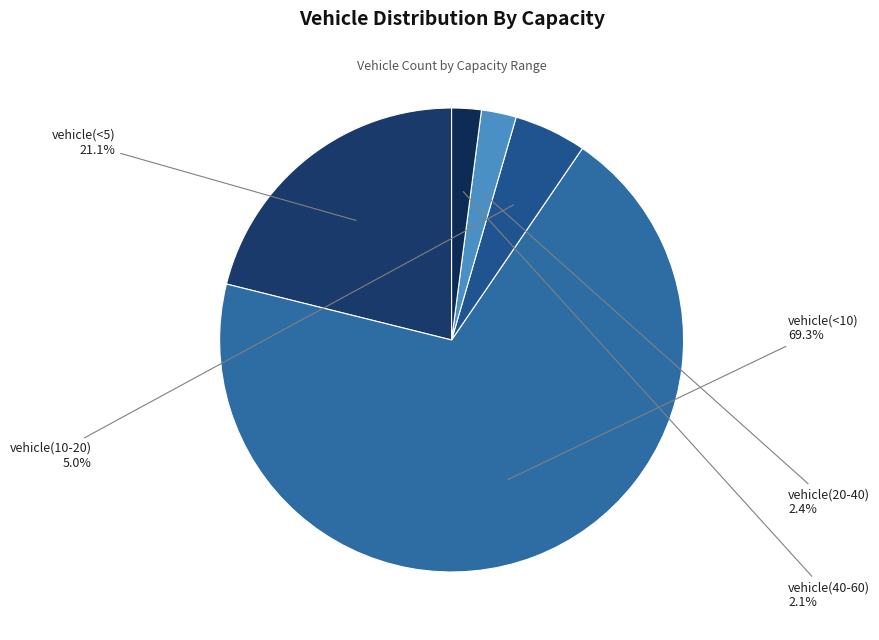

To the nearest percent, what percentage of the pie is vehicle(40-60)?

2%